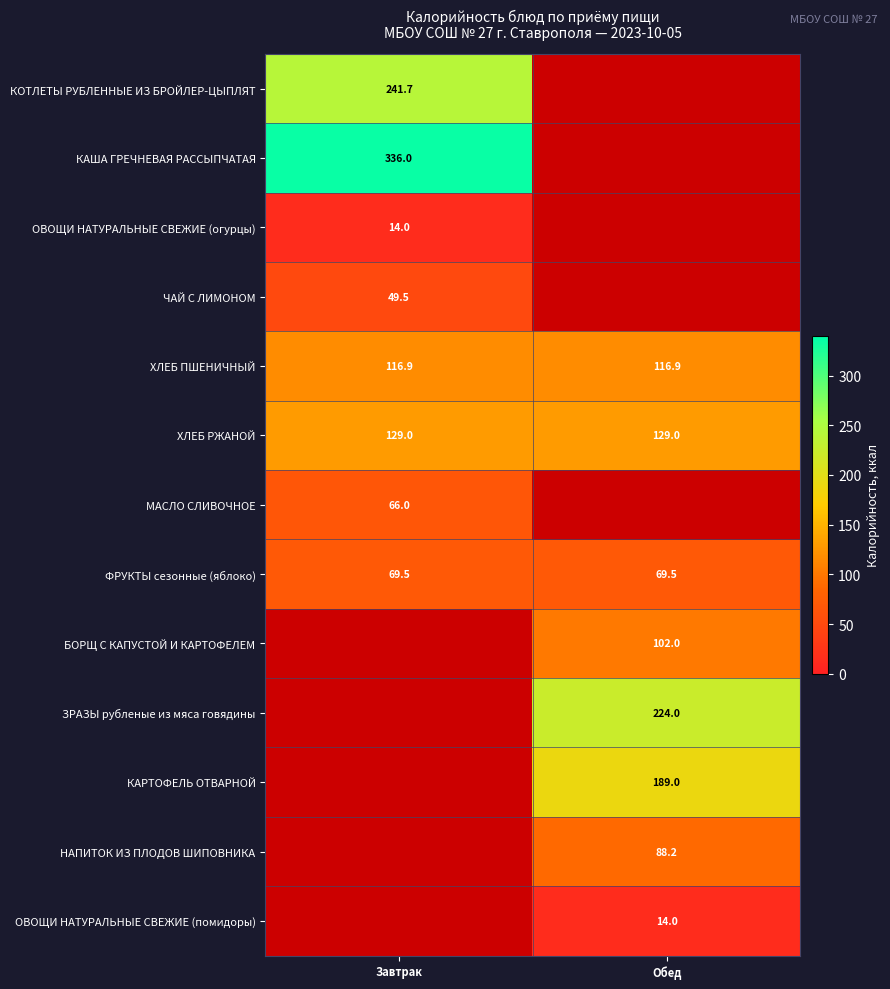

The value of НАПИТОК ИЗ ПЛОДОВ ШИПОВНИКА at Обед is 24.3. True or false?

False